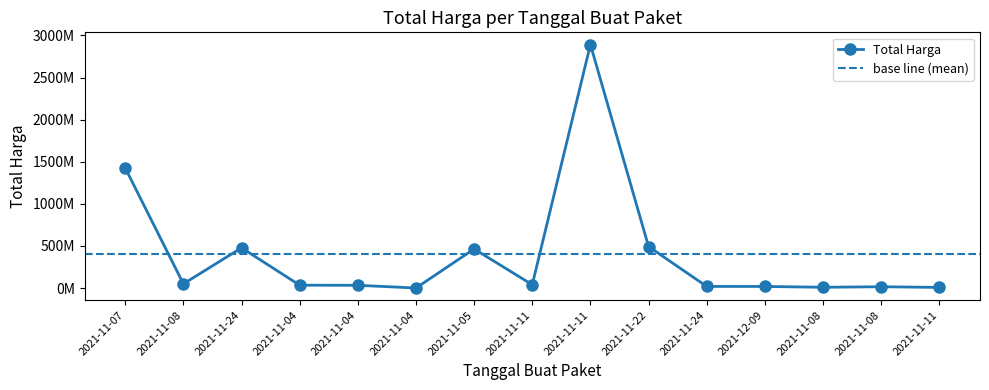

How many values exceed 34000000?

7